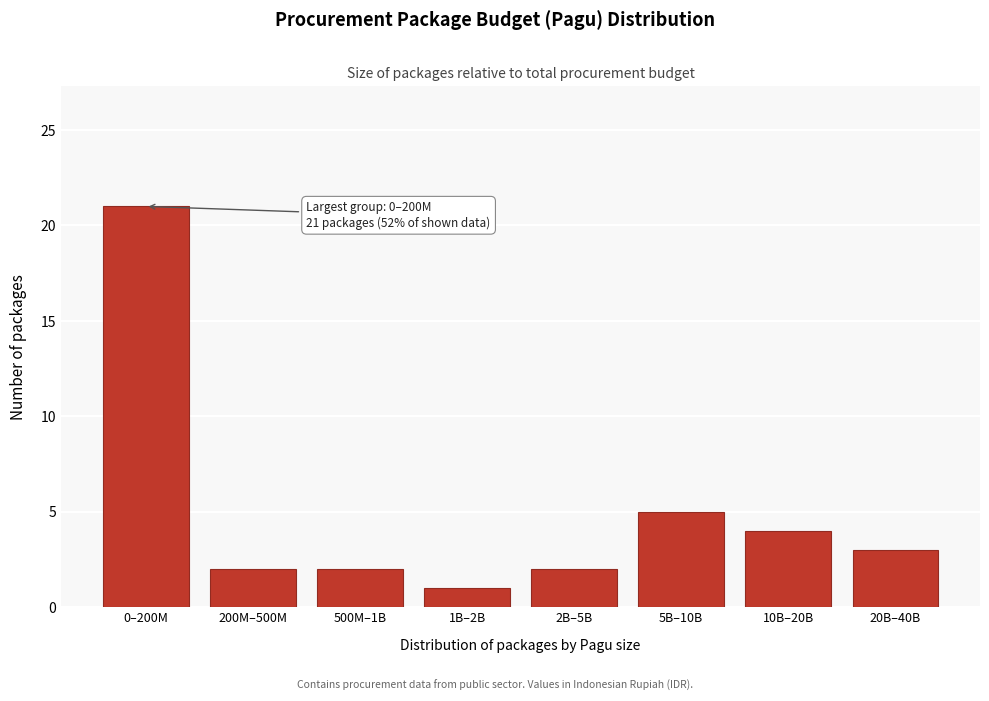

Reading left to right, what are all the values shown in this chart?

0–200M=21	200M–500M=2	500M–1B=2	1B–2B=1	2B–5B=2	5B–10B=5	10B–20B=4	20B–40B=3